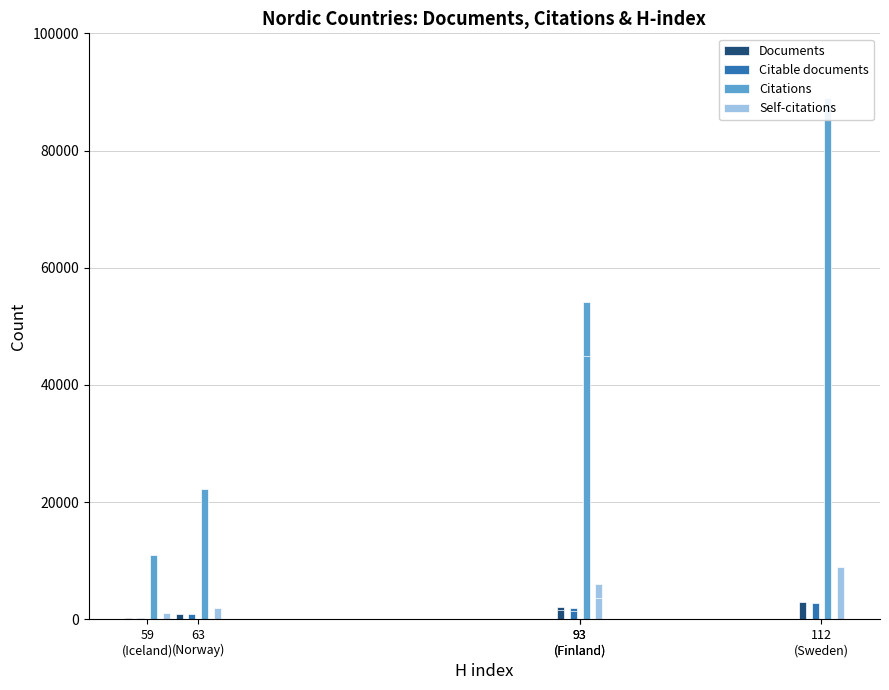

Is it true that Citable documents equals 329 at 63
(Norway)?

False